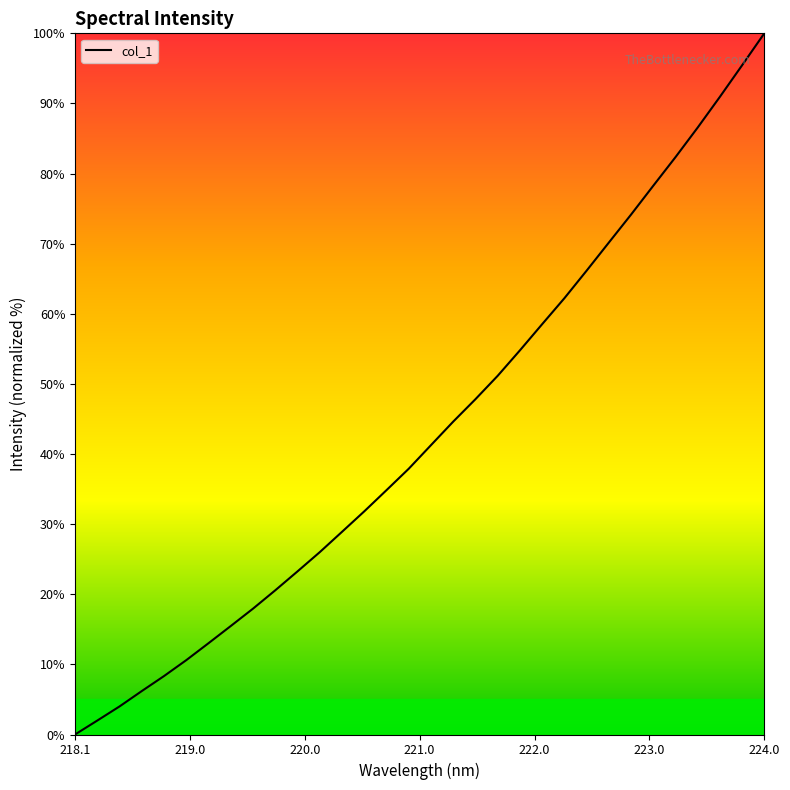

What is the difference between the maximum and minimum values?

100.0